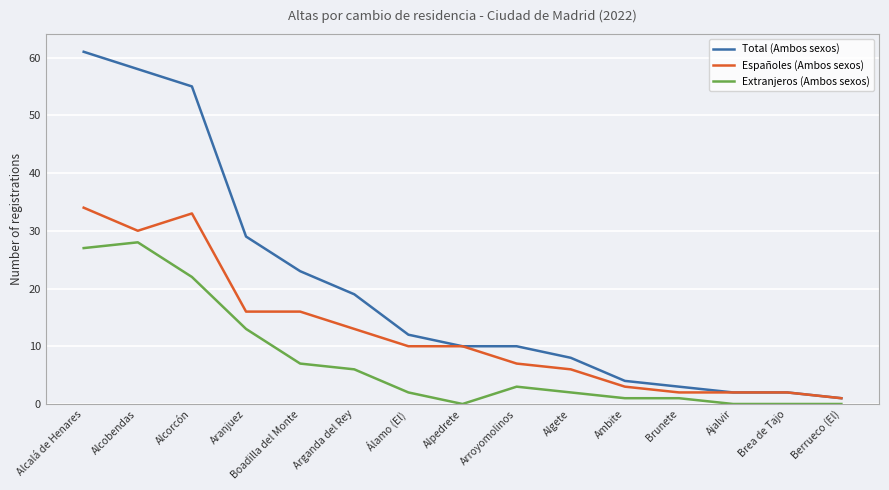

True or false: Extranjeros (Ambos sexos) and Españoles (Ambos sexos) intersect in this chart.

False